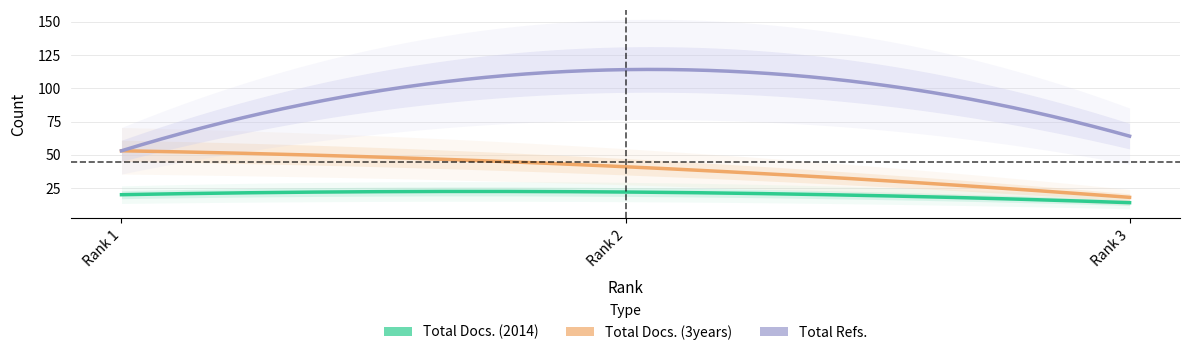

How many values in the Total Docs. (3years) series are below 41?

1